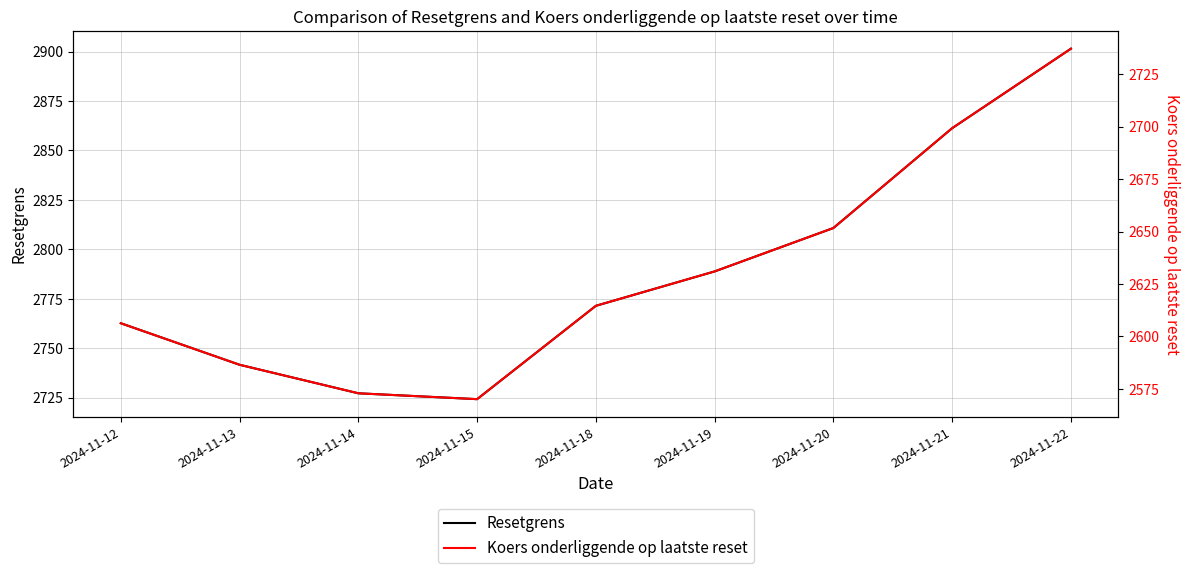

Rank the categories by Koers onderliggende op laatste reset value from highest to lowest.

2024-11-22, 2024-11-21, 2024-11-20, 2024-11-19, 2024-11-18, 2024-11-12, 2024-11-13, 2024-11-14, 2024-11-15